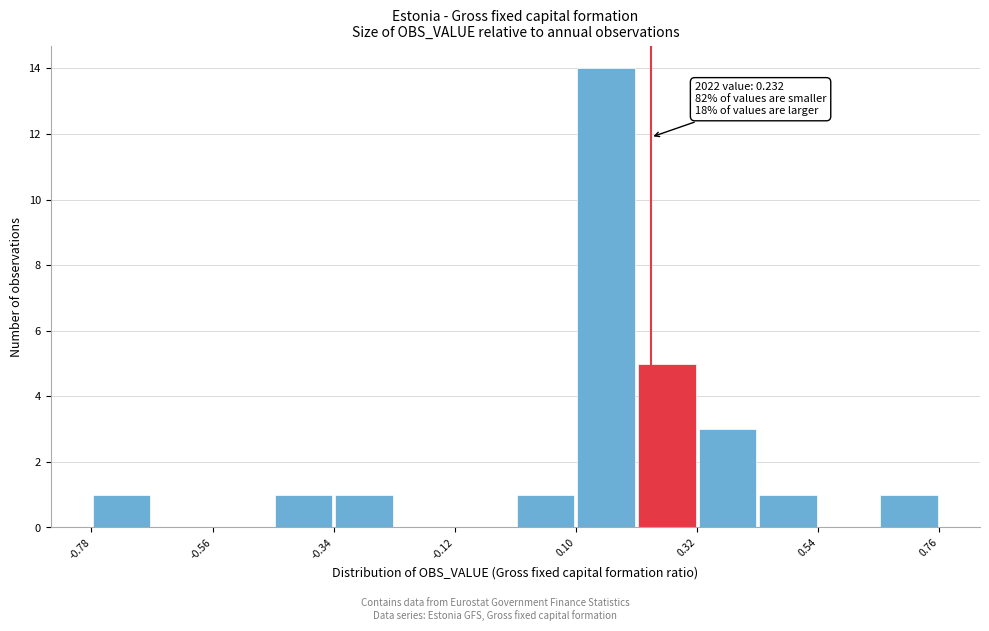

Around what value on the x-axis is the tallest bar? Give the approximate position of its centre, as read against the axis.

0.15